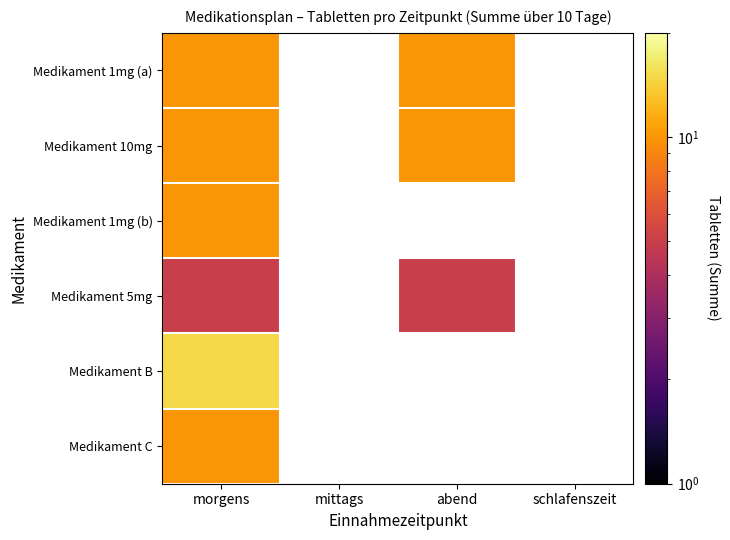

At which category is the sum across all series the highest?

morgens